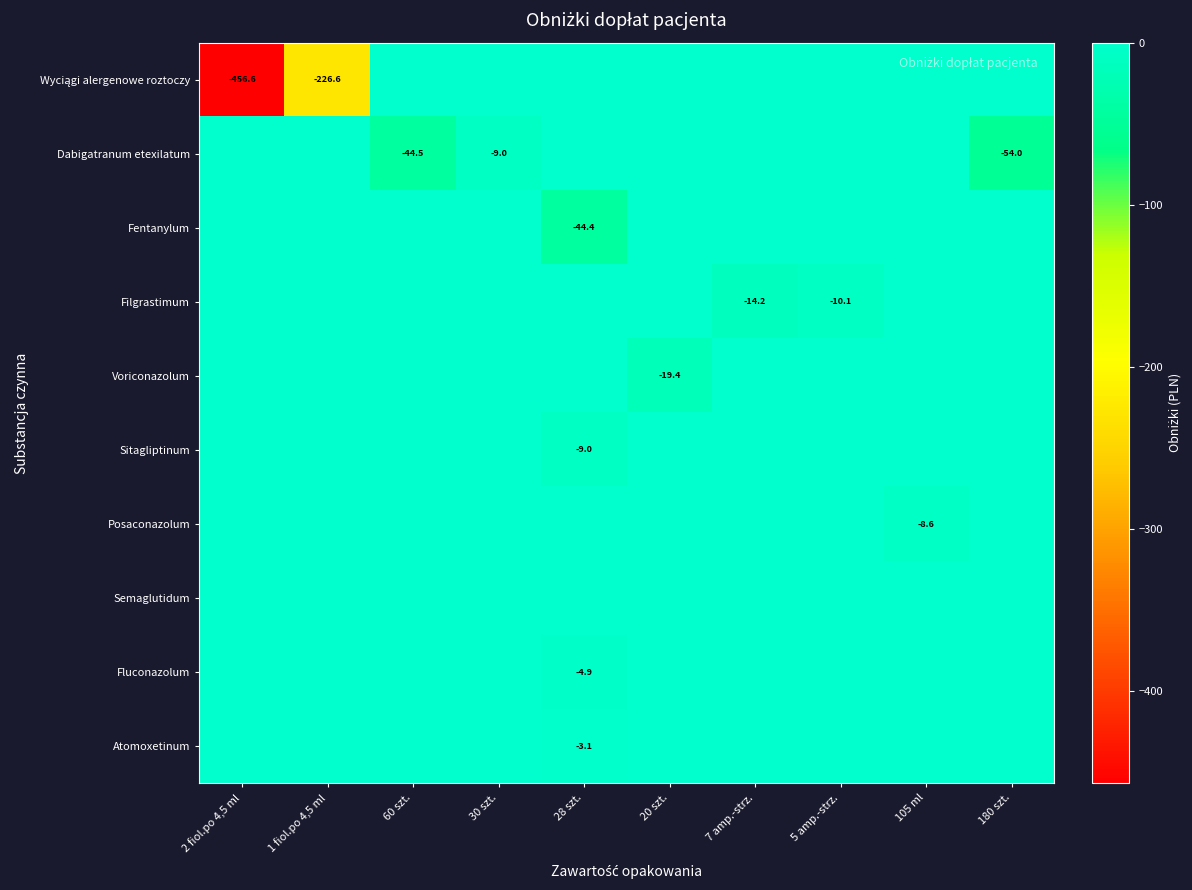

At how many categories does at least one series exceed -140?

10